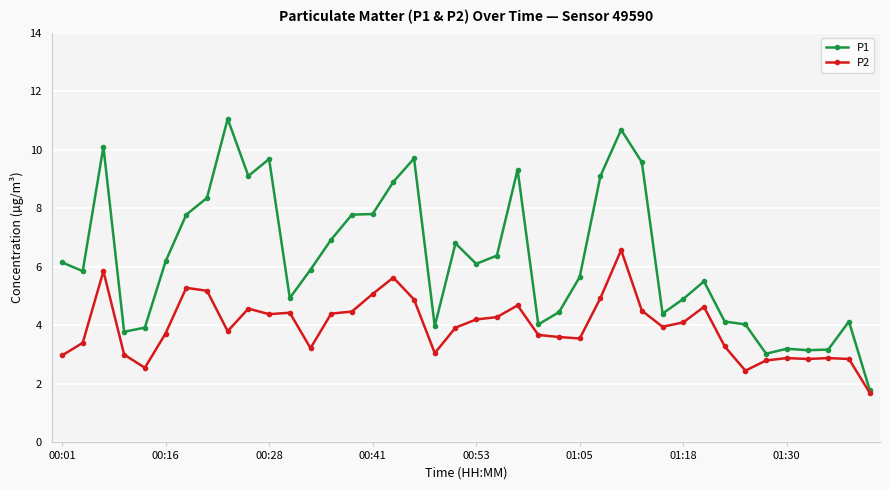

What is the lowest value of the P2 series?

1.7